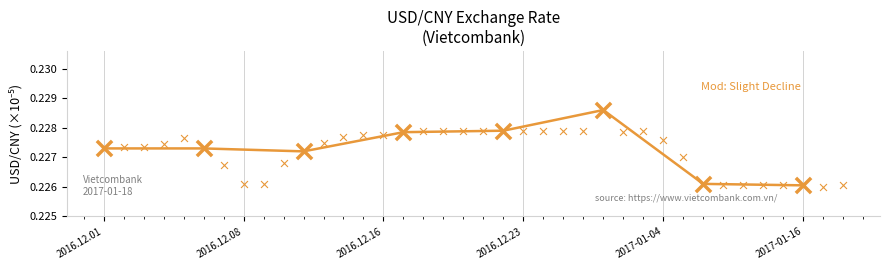

Which has a higher value, 7 or 2016.12.23?

2016.12.23